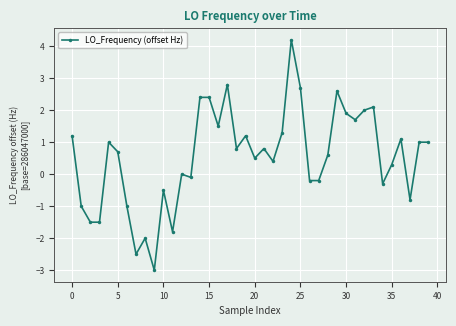

Reading left to right, transcribe all the data shown in this chart.

1.2	-1.0	-1.5	-1.5	1.0	0.7	-1.0	-2.5	-2.0	-3.0	-0.5	-1.8	0.0	-0.1	2.4	2.4	1.5	2.8	0.8	1.2	0.5	0.8	0.4	1.3	4.2	2.7	-0.2	-0.2	0.6	2.6	1.9	1.7	2.0	2.1	-0.3	0.3	1.1	-0.8	1.0	1.0